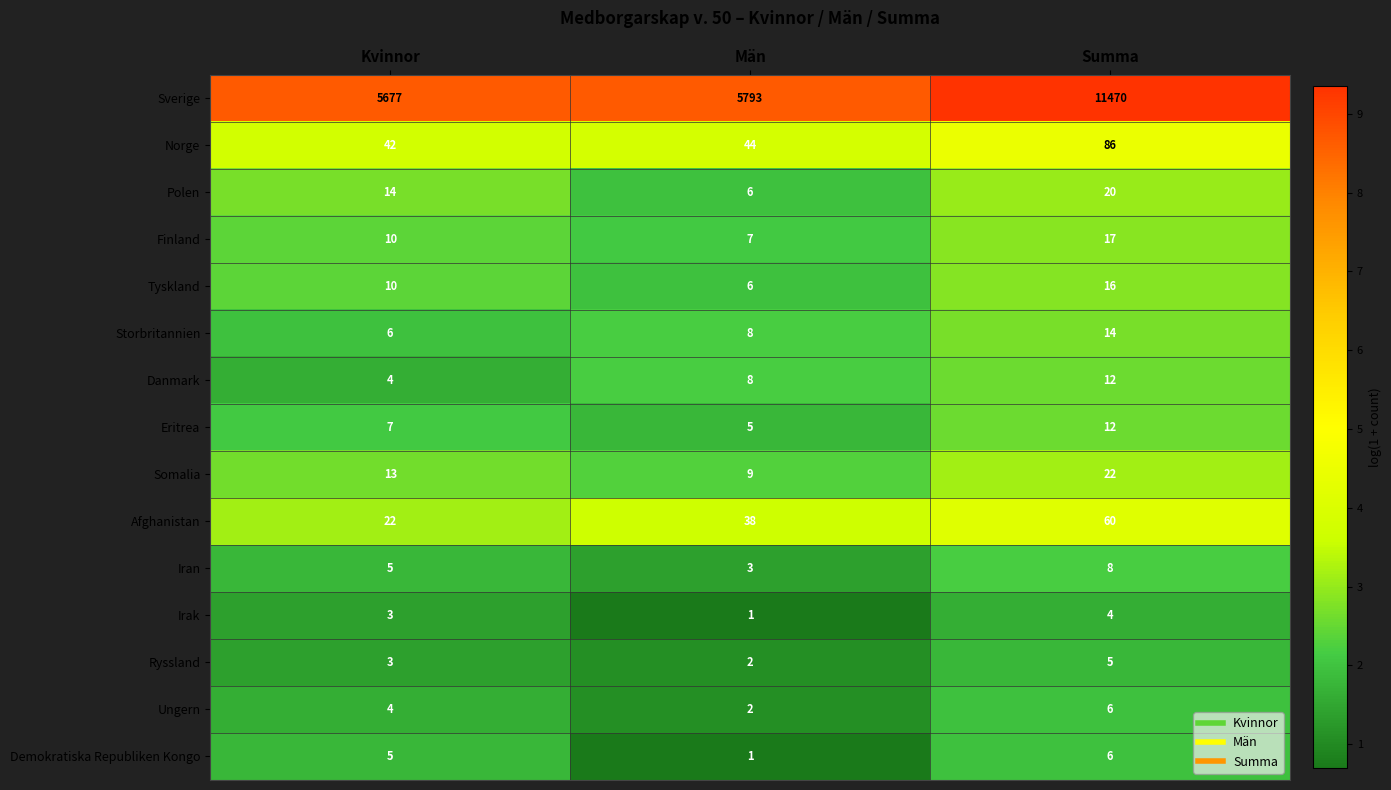

What is the difference between the highest and lowest values at Kvinnor?

5674